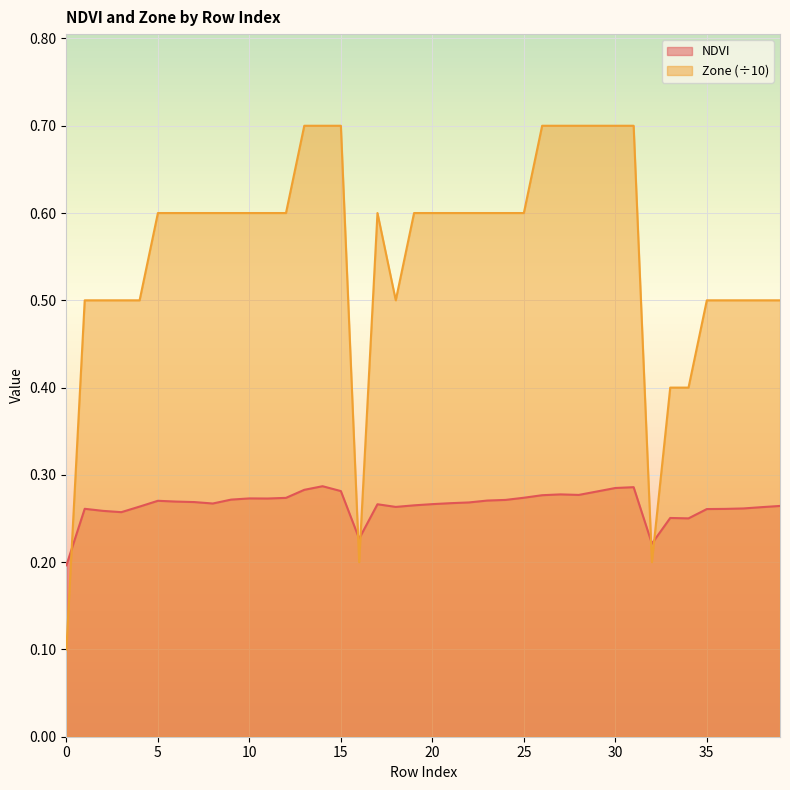

Reading left to right, what are all the values shown in this chart?

NDVI: 0=0.2	1=0.3	2=0.3	3=0.3	4=0.3	5=0.3	6=0.3	7=0.3	8=0.3	9=0.3	10=0.3	11=0.3	12=0.3	13=0.3	14=0.3	15=0.3	16=0.2	17=0.3	18=0.3	19=0.3	20=0.3	21=0.3	22=0.3	23=0.3	24=0.3	25=0.3	26=0.3	27=0.3	28=0.3	29=0.3	30=0.3	31=0.3	32=0.2	33=0.3	34=0.3	35=0.3	36=0.3	37=0.3	38=0.3	39=0.3
Zone: 0=0.1	1=0.5	2=0.5	3=0.5	4=0.5	5=0.6	6=0.6	7=0.6	8=0.6	9=0.6	10=0.6	11=0.6	12=0.6	13=0.7	14=0.7	15=0.7	16=0.2	17=0.6	18=0.5	19=0.6	20=0.6	21=0.6	22=0.6	23=0.6	24=0.6	25=0.6	26=0.7	27=0.7	28=0.7	29=0.7	30=0.7	31=0.7	32=0.2	33=0.4	34=0.4	35=0.5	36=0.5	37=0.5	38=0.5	39=0.5